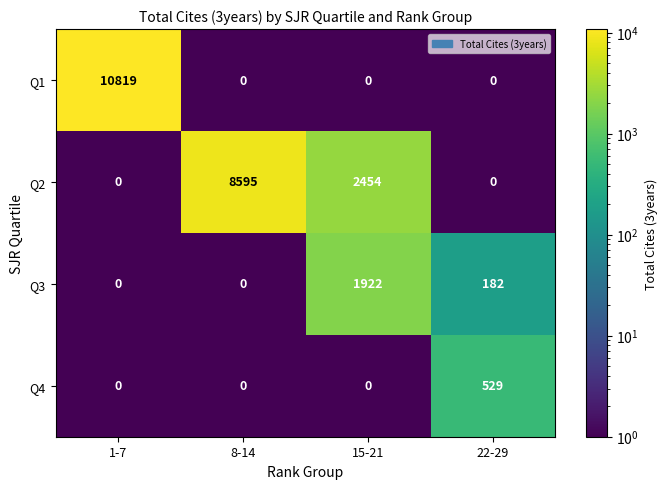

Reading left to right, what are all the values shown in this chart?

Q1: 1-7=10819	8-14=0	15-21=0	22-29=0
Q2: 1-7=0	8-14=8595	15-21=2454	22-29=0
Q3: 1-7=0	8-14=0	15-21=1922	22-29=182
Q4: 1-7=0	8-14=0	15-21=0	22-29=529